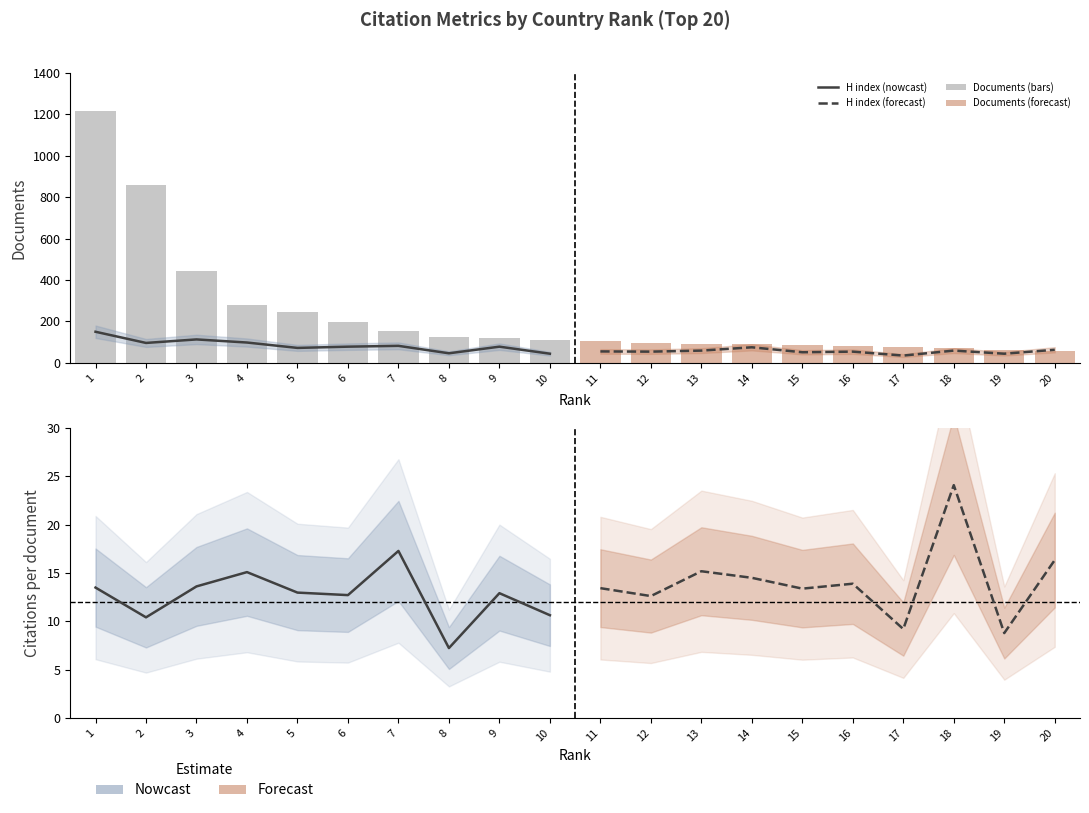

What is the average value of the Citations per doc (forecast) series?

14.1